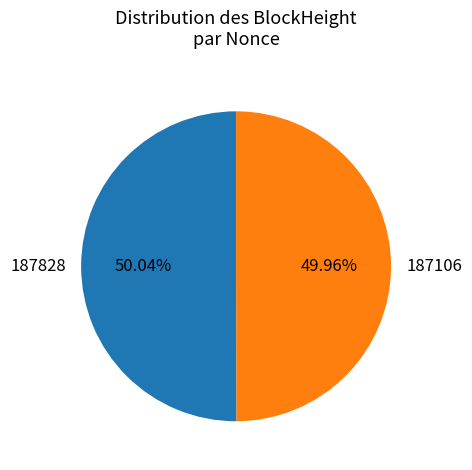

To the nearest percent, what is the average slice percentage?

50%